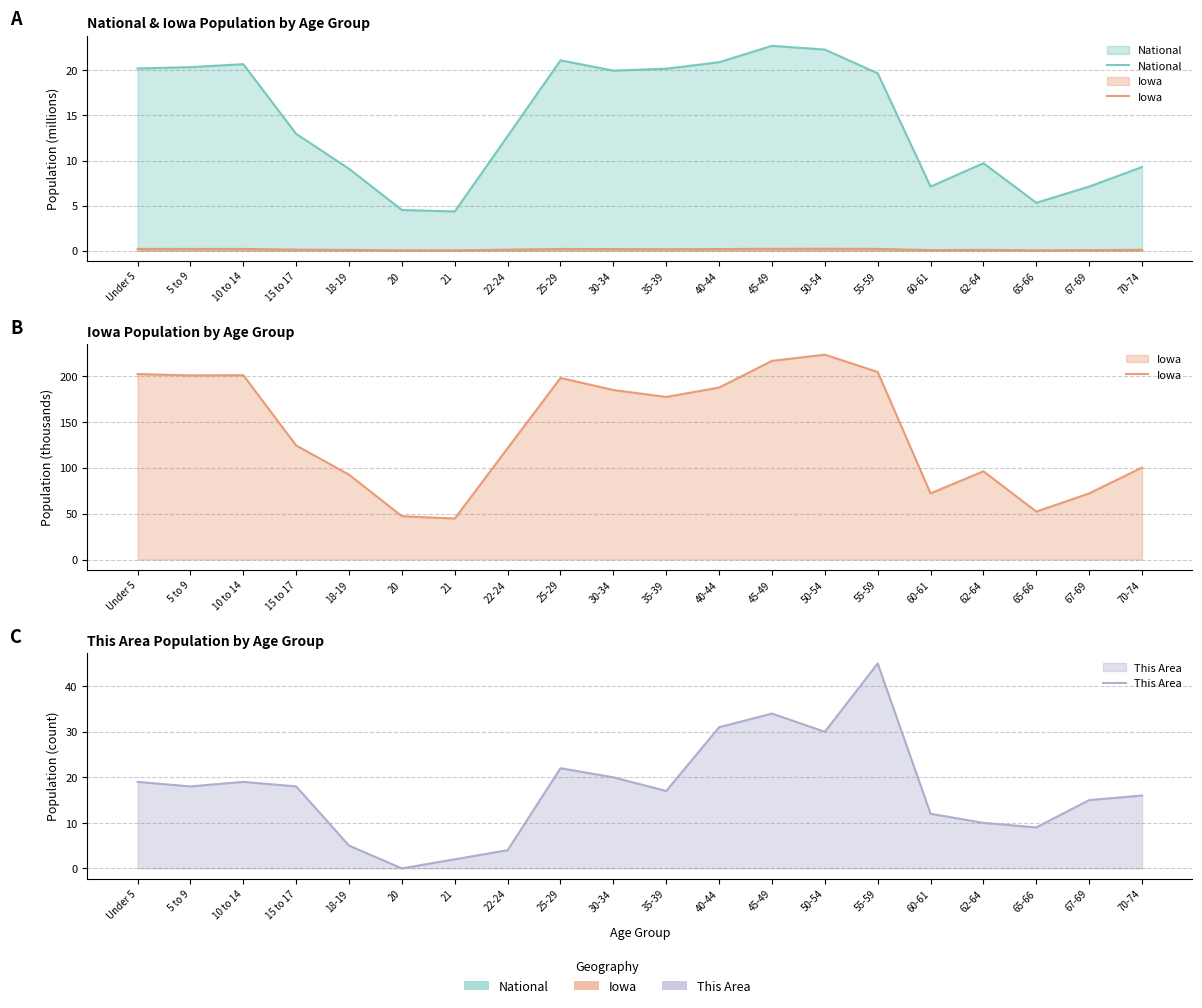

What is the difference between the highest and lowest values at 67-69?

64.9